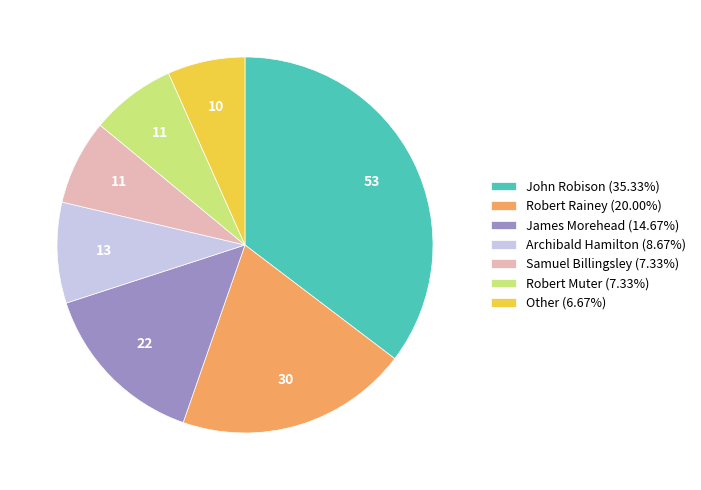

Do James Morehead (14.67%) and Other (6.67%) together represent more than half of the pie?

No